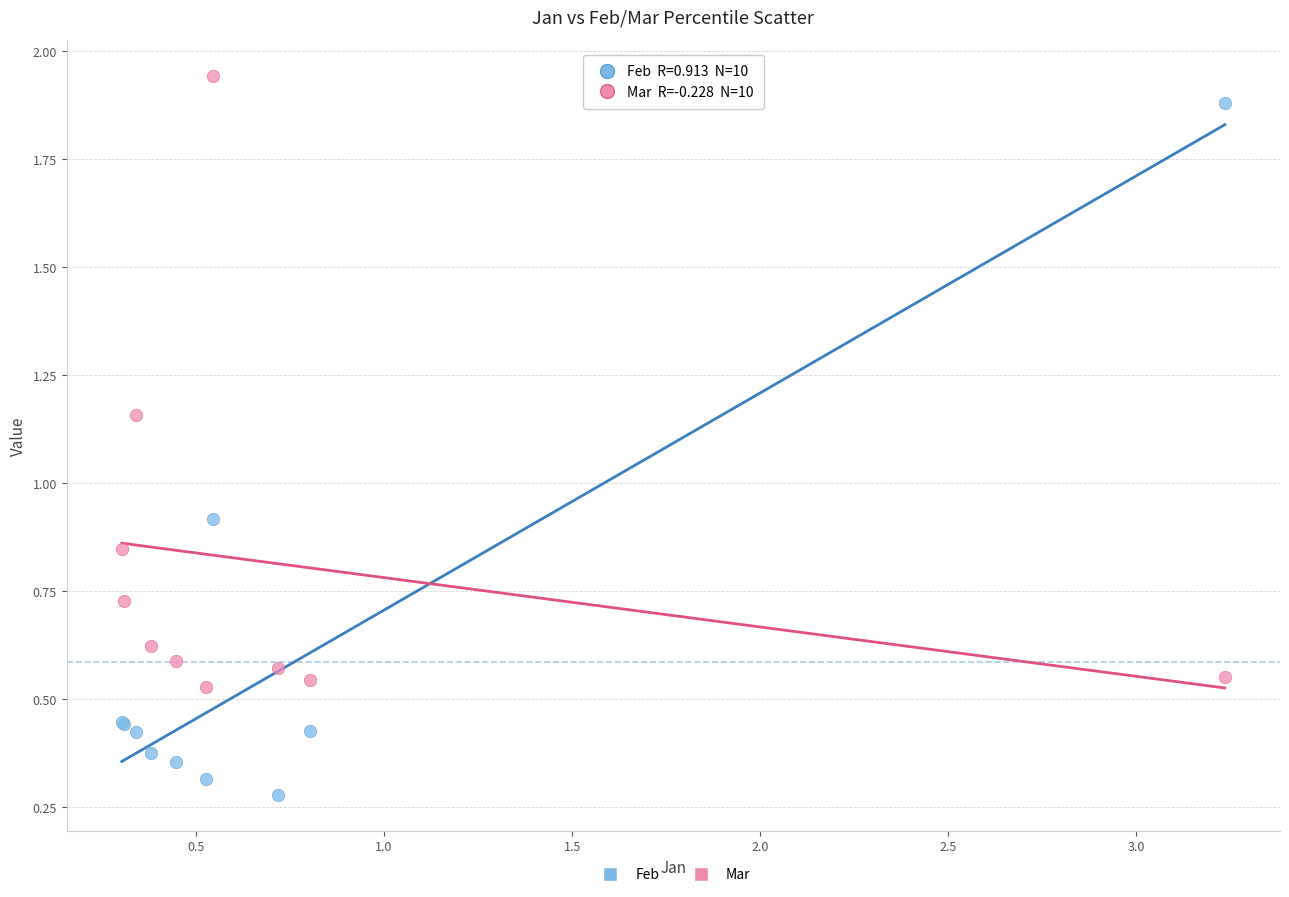

What is the X range (max minus min) for the scatter plot?

2.9